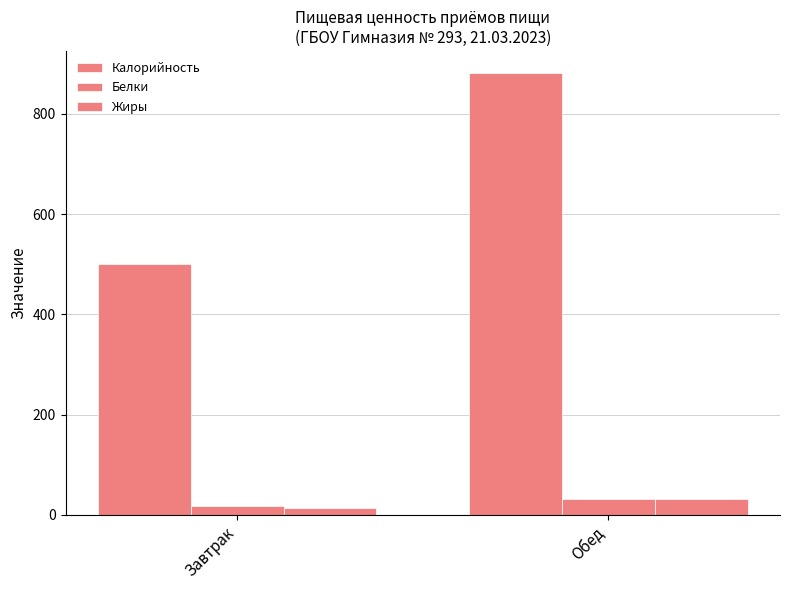

How many bars are there in total?

6